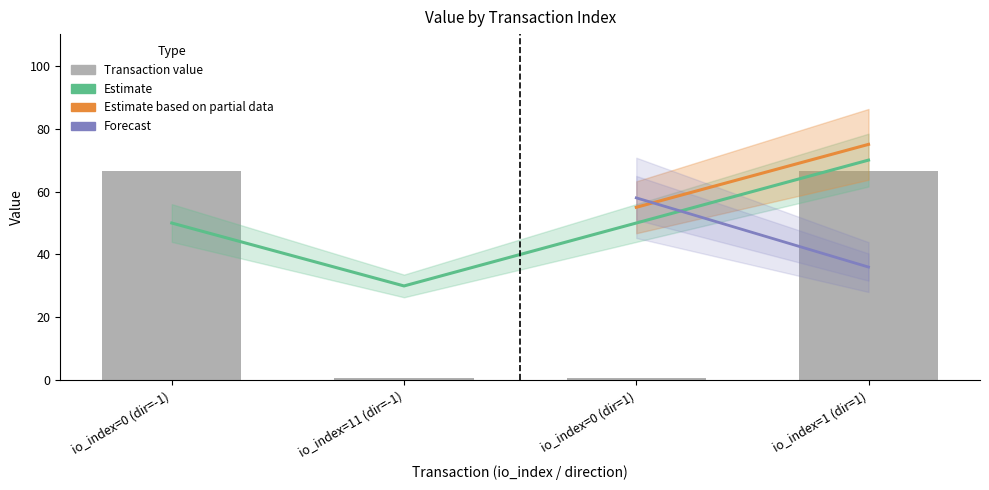

The chart shows a value of 44.1 at io_index=1 (dir=1). True or false?

False